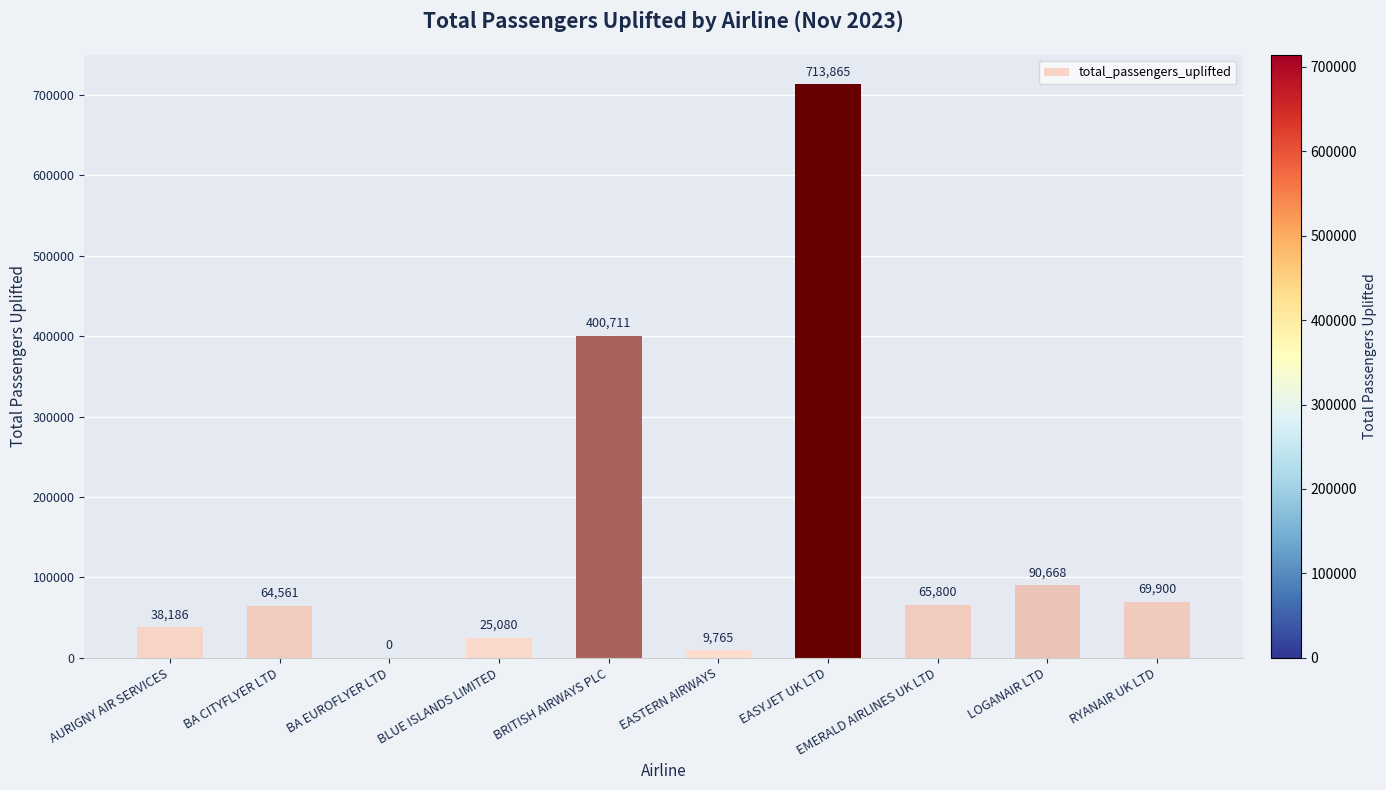

Reading right to left, extract all data points from this chart.

RYANAIR UK LTD=69900	LOGANAIR LTD=90668	EMERALD AIRLINES UK LTD=65800	EASYJET UK LTD=713865	EASTERN AIRWAYS=9765	BRITISH AIRWAYS PLC=400711	BLUE ISLANDS LIMITED=25080	BA EUROFLYER LTD=0	BA CITYFLYER LTD=64561	AURIGNY AIR SERVICES=38186